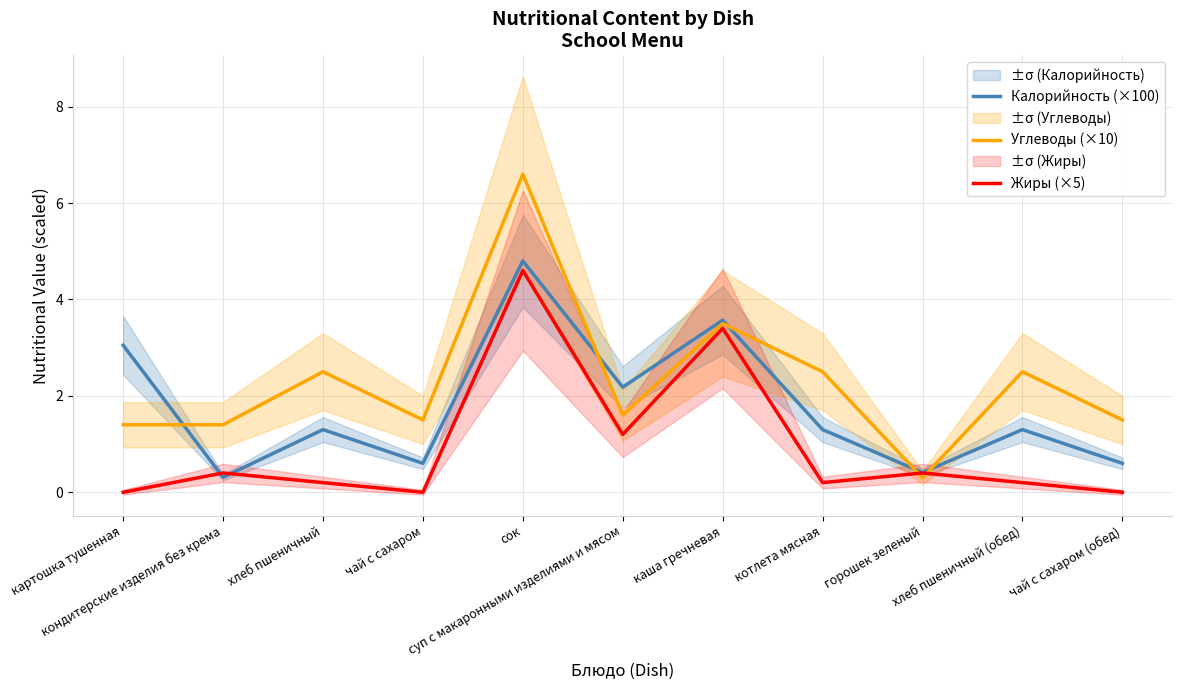

The Калорийность (×100) series shows 1.3 at хлеб пшеничный. True or false?

True